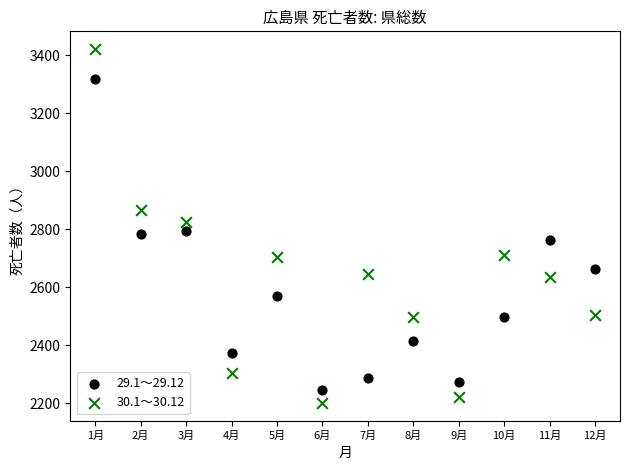

Across all data points, what is the range of Y values (max minus min)?

1221